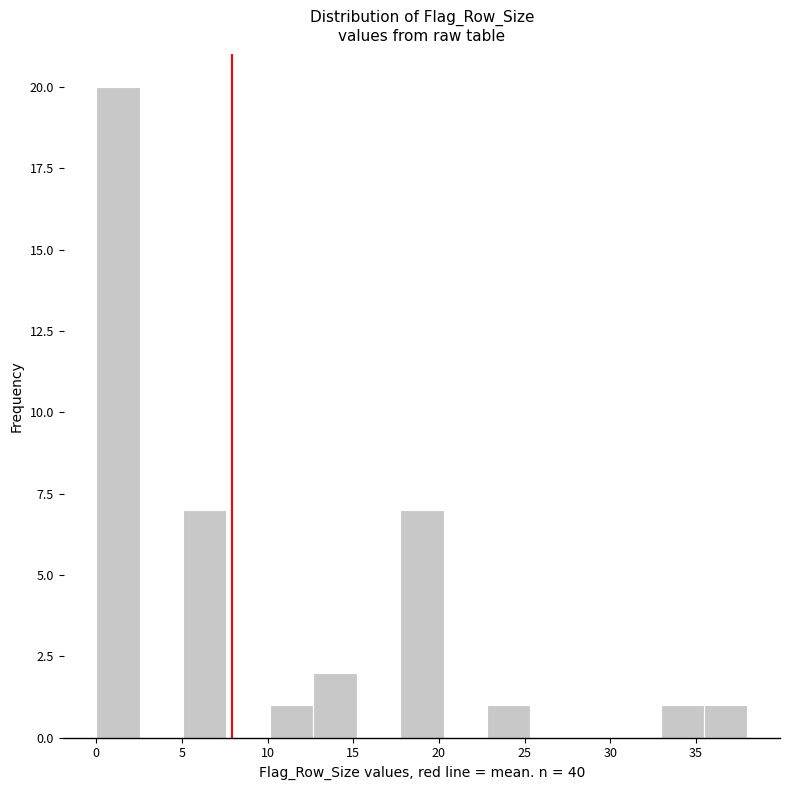

What is the height of the bar covering 5.0 to 7.5 on the x-axis? Neither the bar edges nor the heights are printed on the chart, so give them approximately, as read against the axes.

7